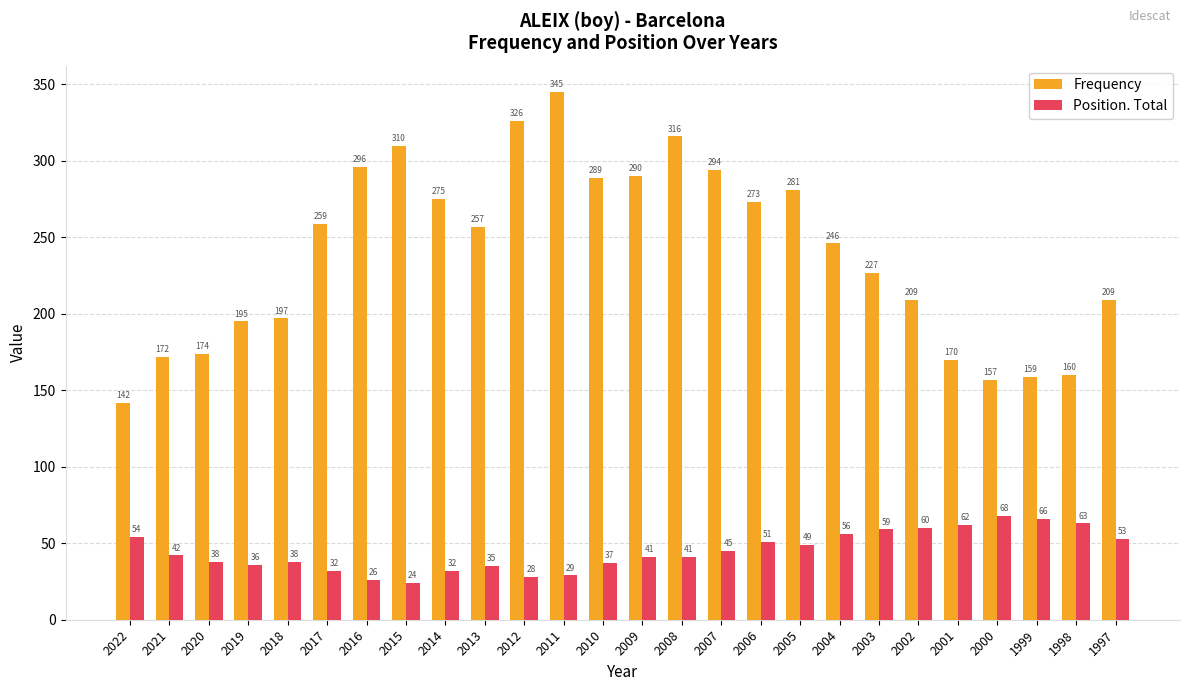

How many series are shown in this chart?

2